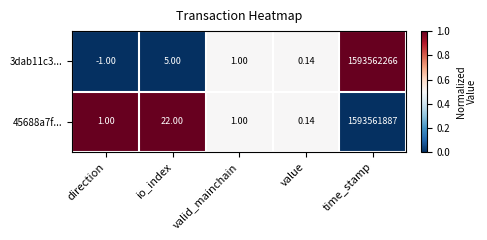

Which category has the lowest value across all series?

direction